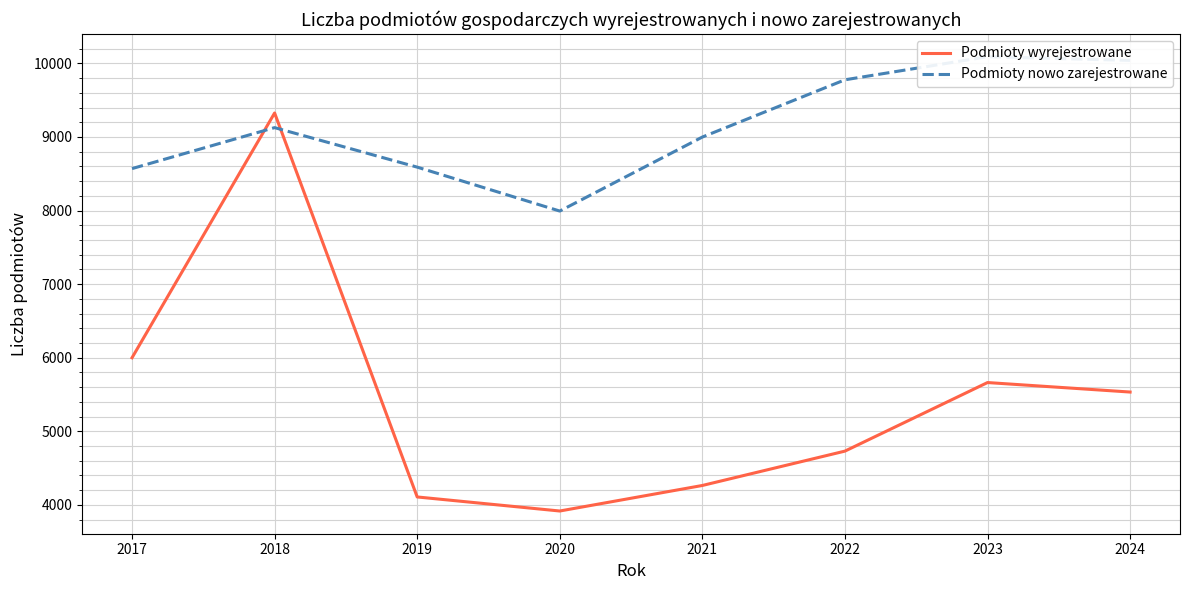

What is the minimum value for Podmioty nowo zarejestrowane?

7993